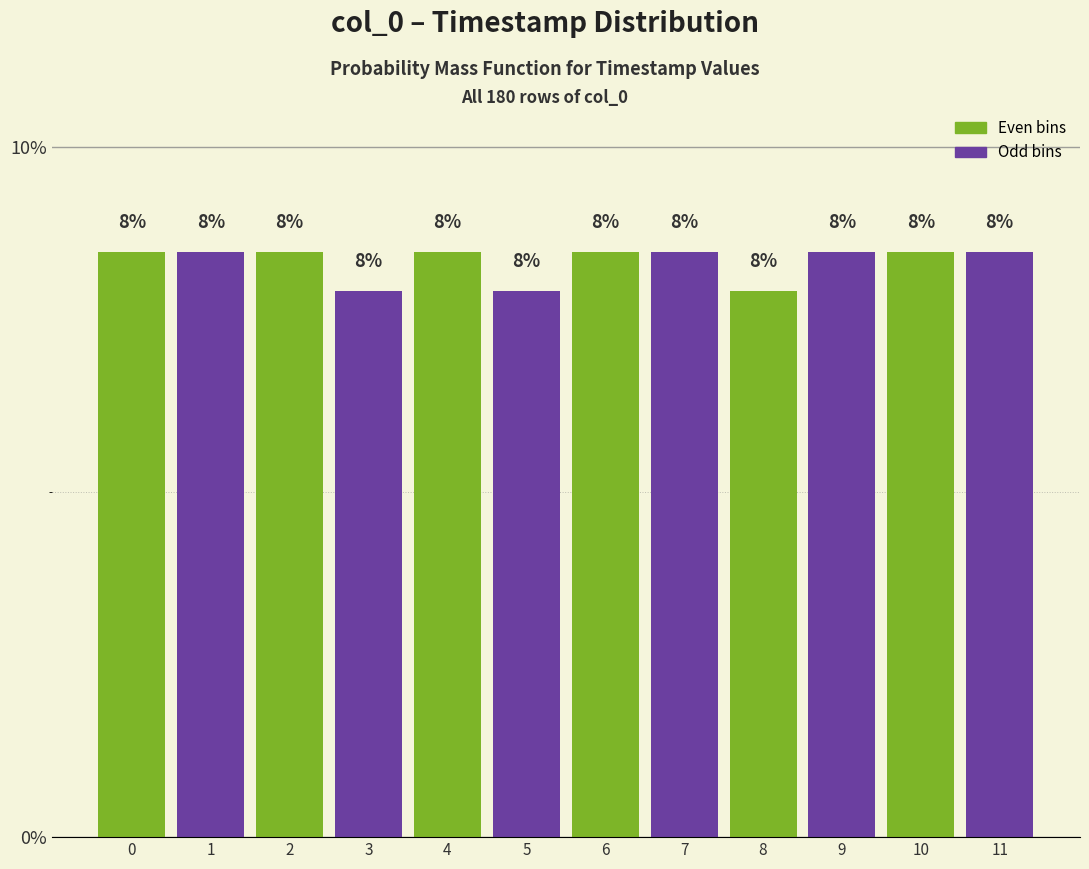

Does the chart contain any negative values?

No